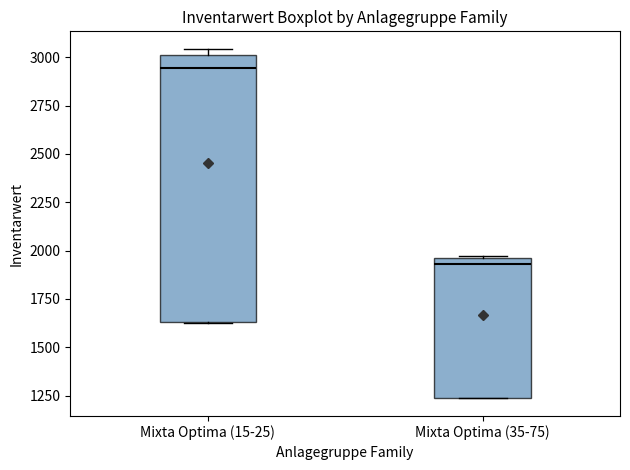

Which box has the lowest median line?

Mixta Optima (35-75)